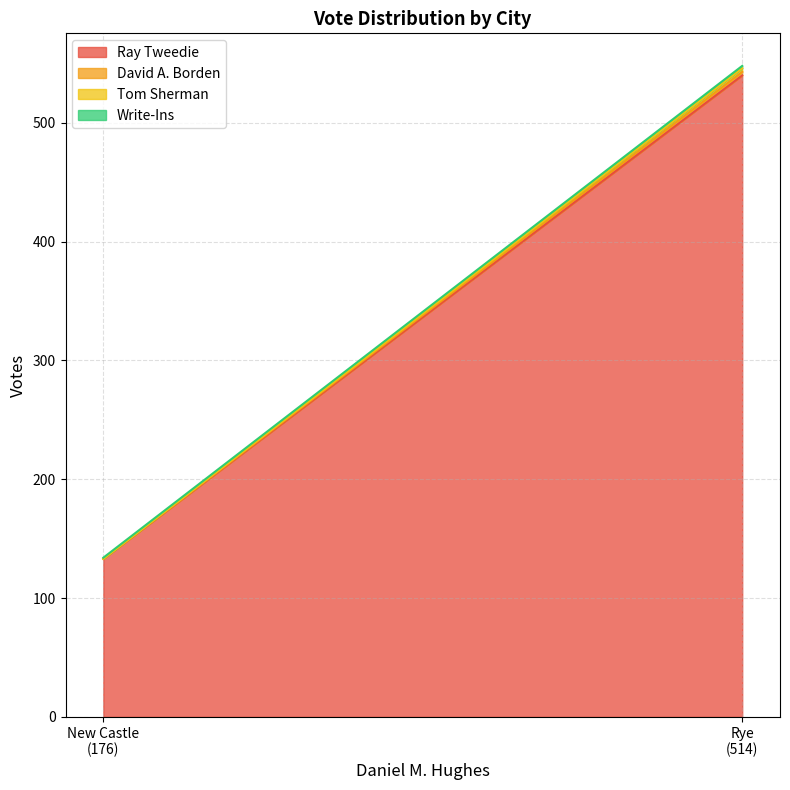

At 514, list the series in order from smallest to largest.

Write-Ins, David A. Borden, Tom Sherman, Ray Tweedie